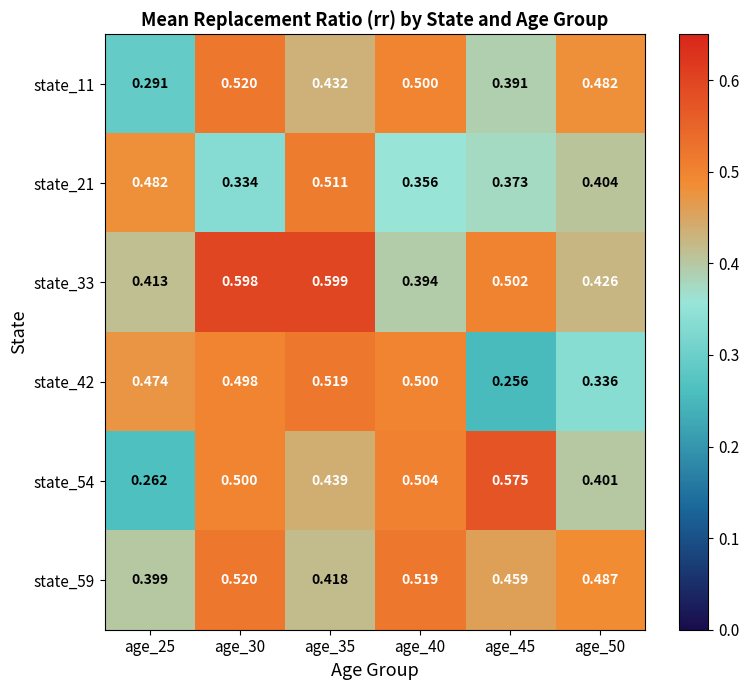

Is the value of state_11 at age_45 greater than the value of state_42 at age_35?

No